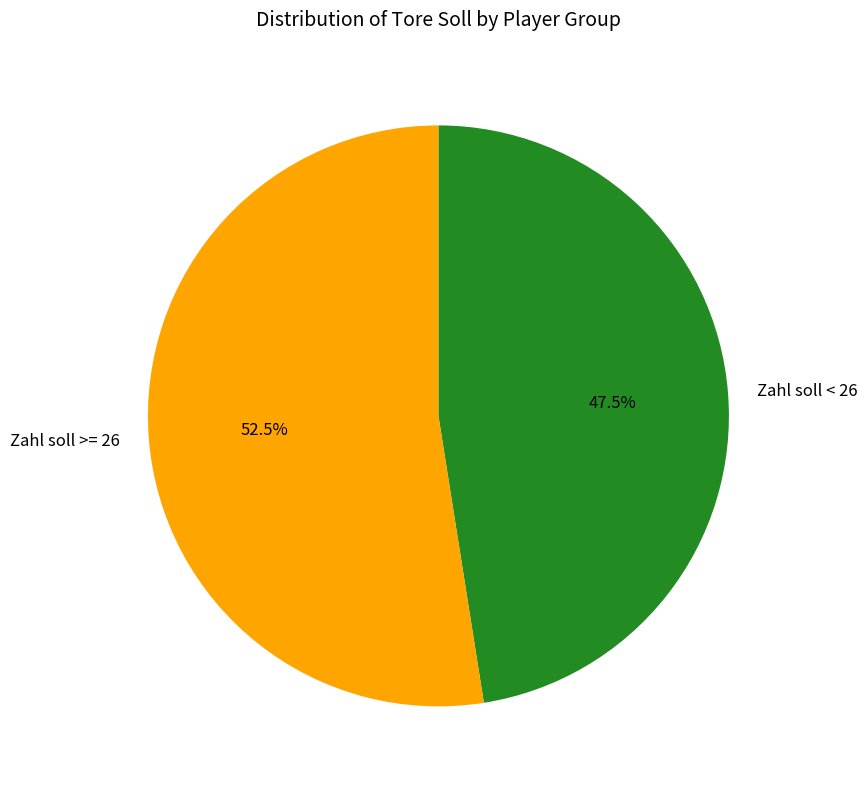

What percentage is NOT represented by Zahl soll >= 26?

47.5%